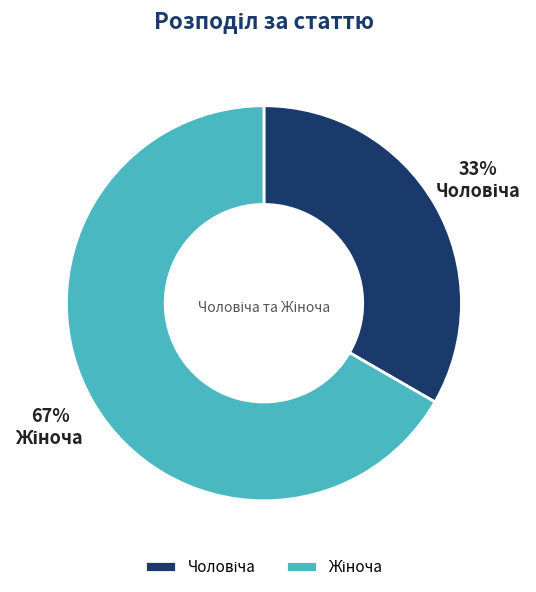

Is there any slice that represents more than half of the pie?

Yes